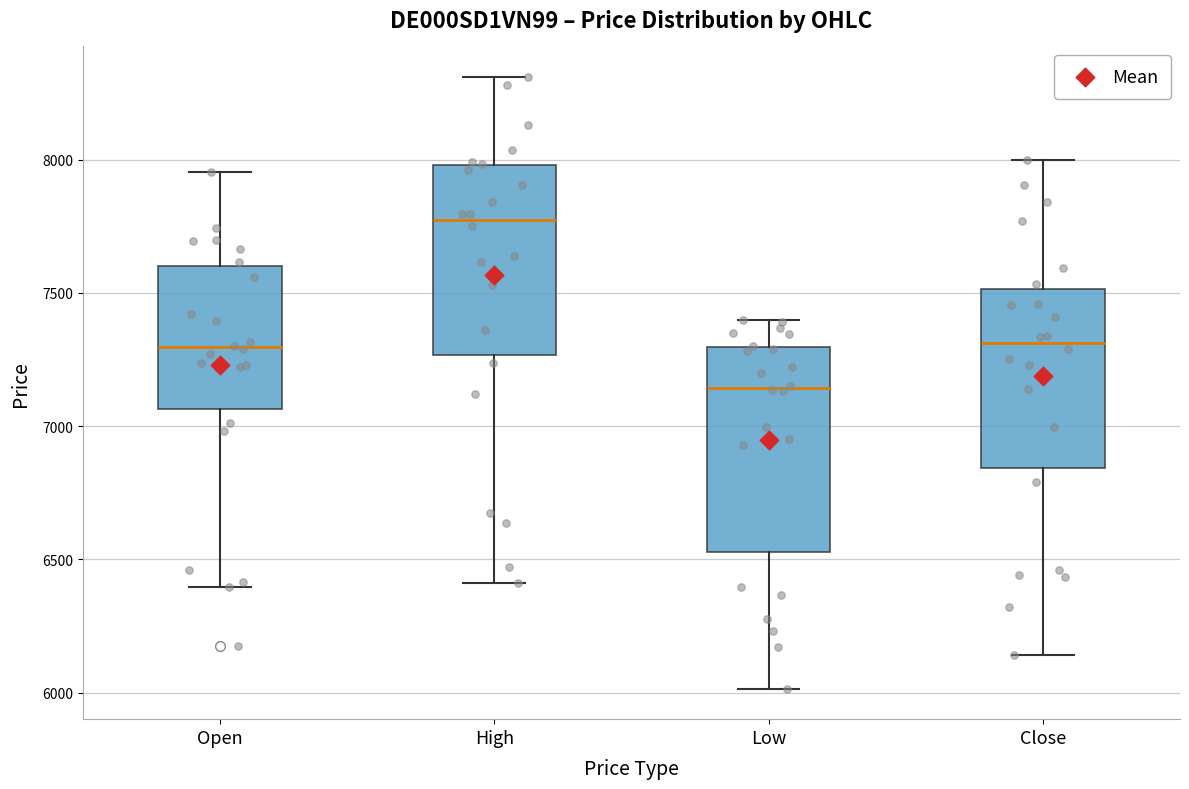

Reading left to right, transcribe this box plot: for each box, give where its median line is, the range the box spans, and where its two whiskers end, as read against the y-axis. The values are not printed on the chart, so give them approximately, as read against the axis.

Open: median 7300, box 7050 to 7600, whiskers 6400 to 7950
High: median 7750, box 7250 to 8000, whiskers 6400 to 8300
Low: median 7150, box 6550 to 7300, whiskers 6000 to 7400
Close: median 7300, box 6850 to 7500, whiskers 6150 to 8000